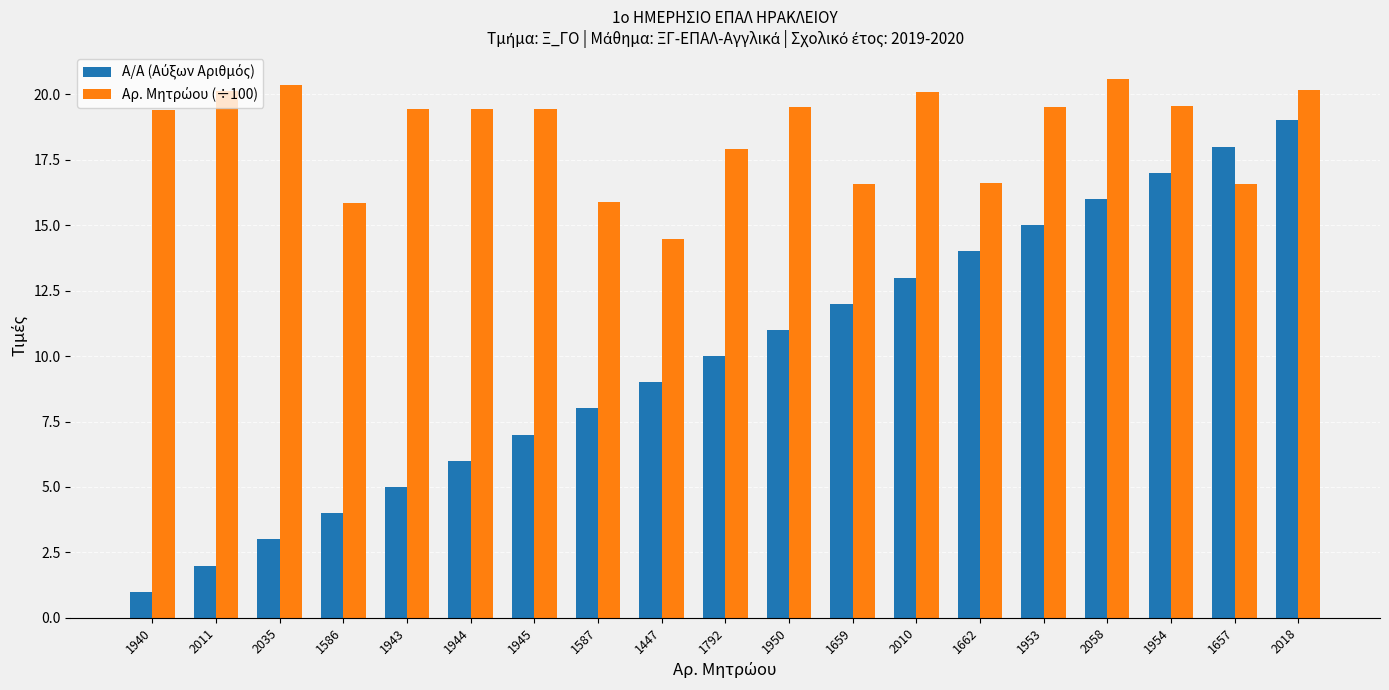

Count the number of categories in the chart.

19